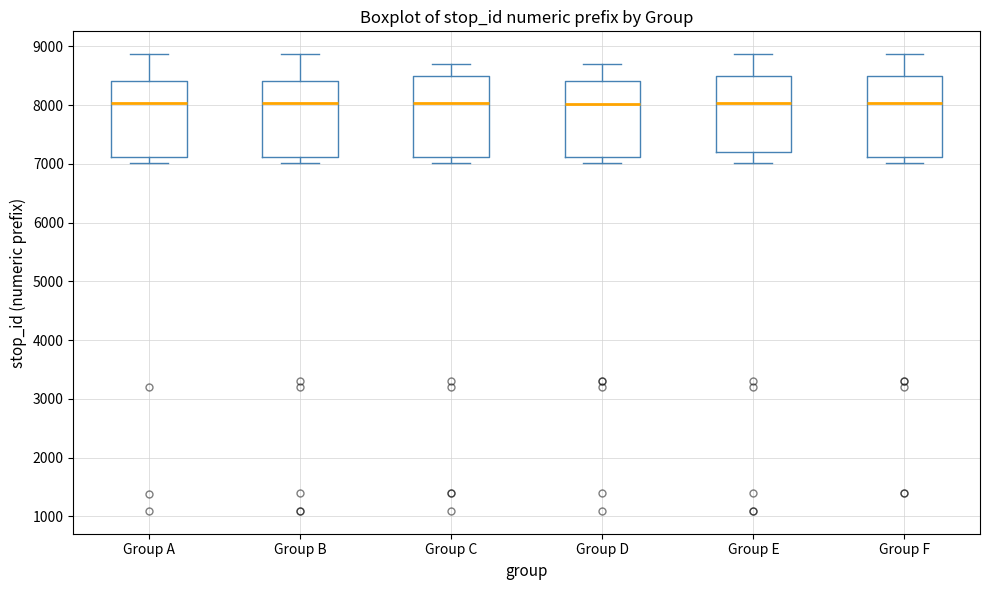

Where is the lower edge of the box for Group B on the y-axis? The values are not printed on the chart, so give them approximately, as read against the axis.

7100